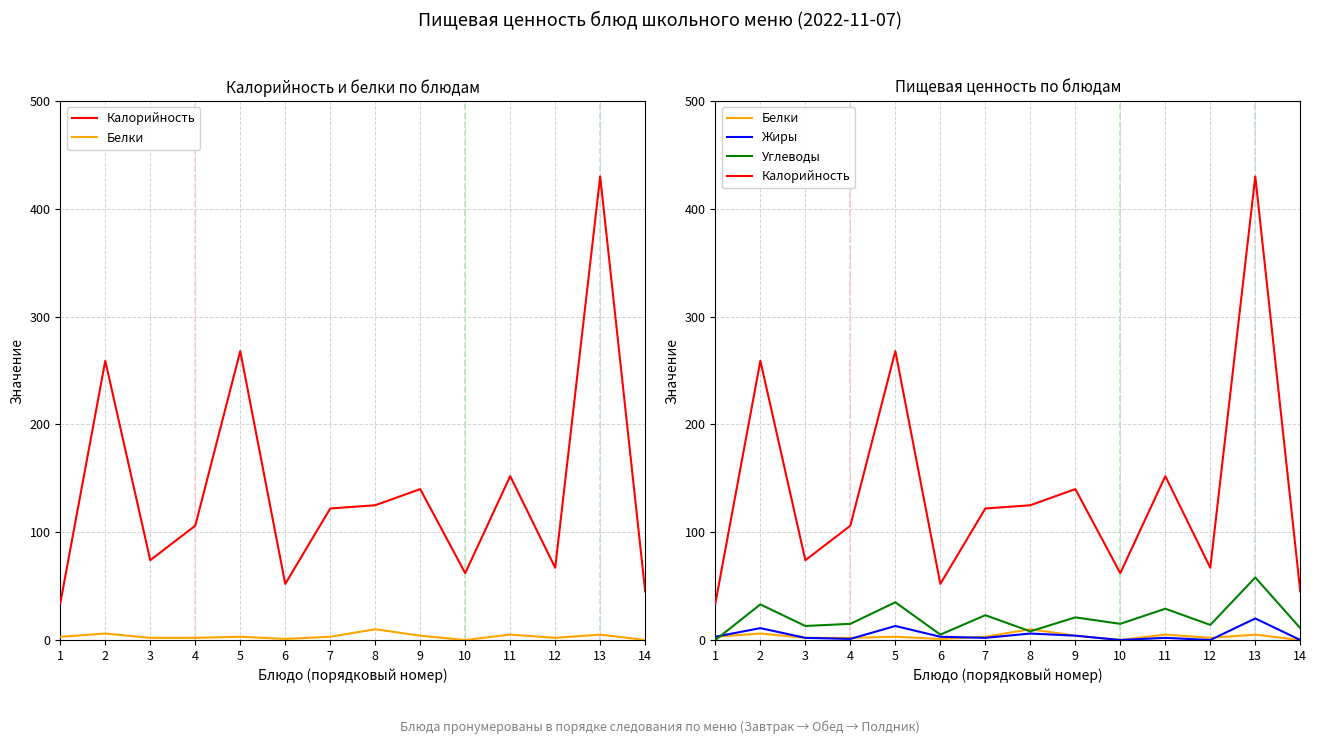

Read the Калорийность value at 8, to the nearest 10.

120